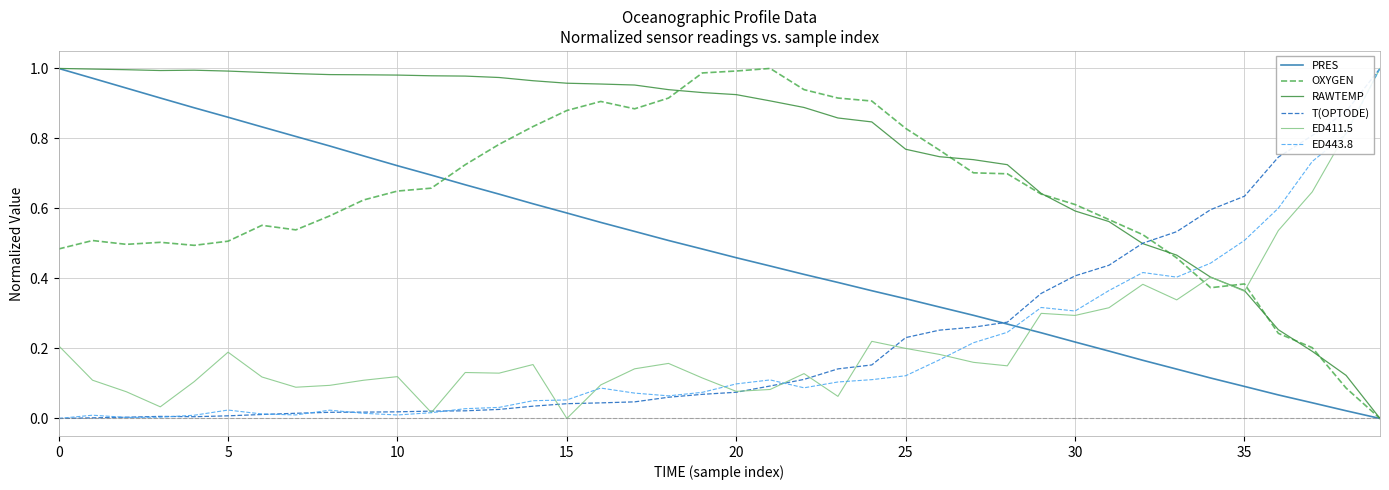

Is this an area chart (filled region under the line)?

No